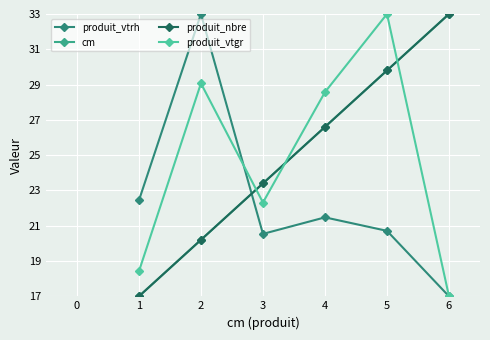

Does the chart have visible grid lines?

Yes